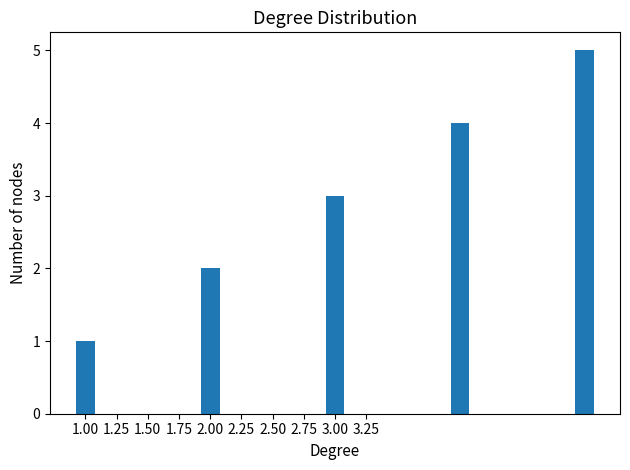

What is the sum of all values?

15